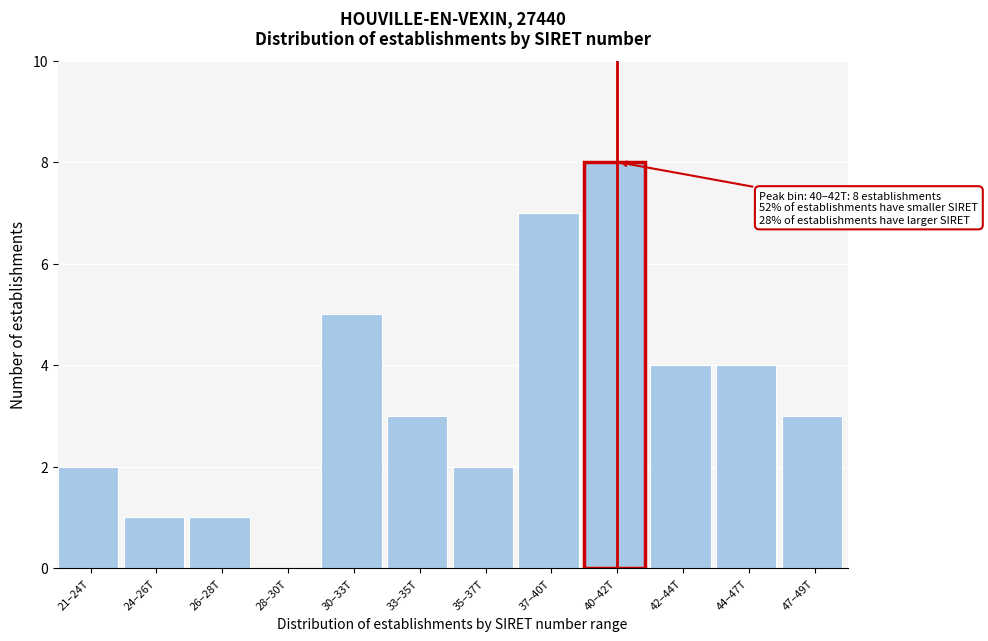

Reading left to right, extract all data points from this chart.

21–24T=2	24–26T=1	26–28T=1	28–30T=0	30–33T=5	33–35T=3	35–37T=2	37–40T=7	40–42T=8	42–44T=4	44–47T=4	47–49T=3